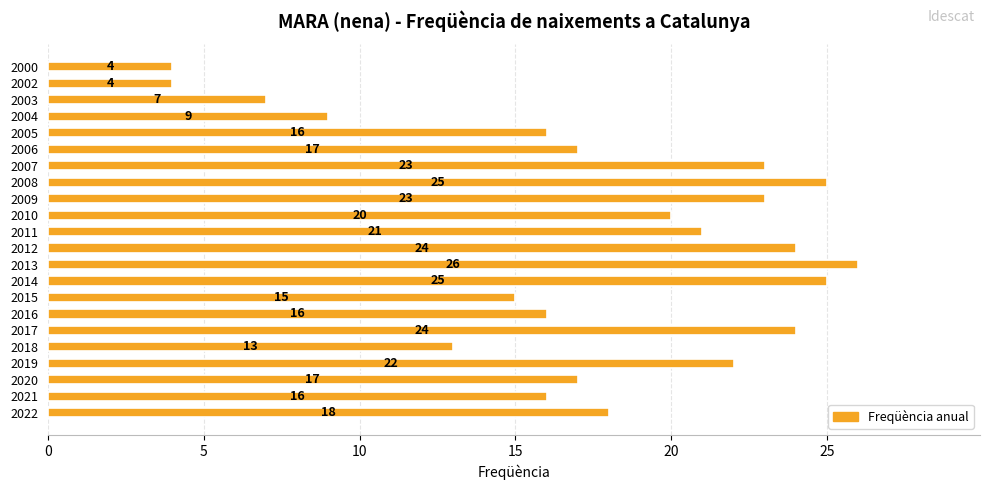

How many data points are less than 18?

11